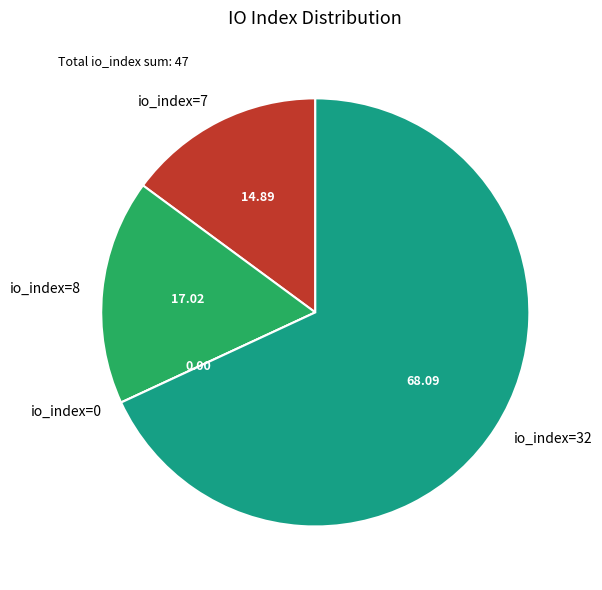

Which has a higher value, io_index=8 or io_index=7?

io_index=8